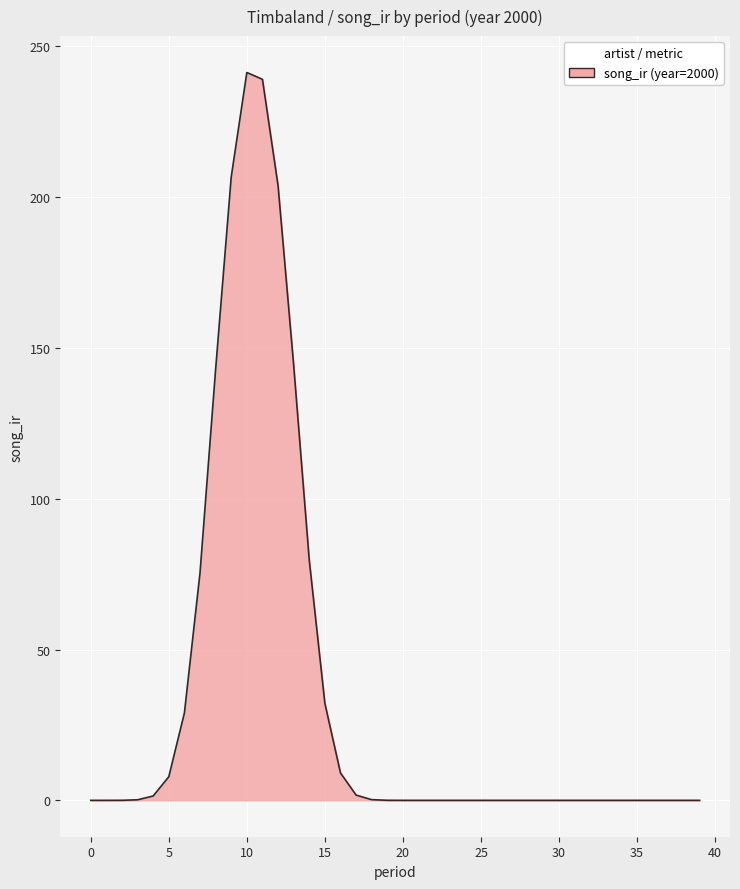

Count the number of data series in this chart.

1